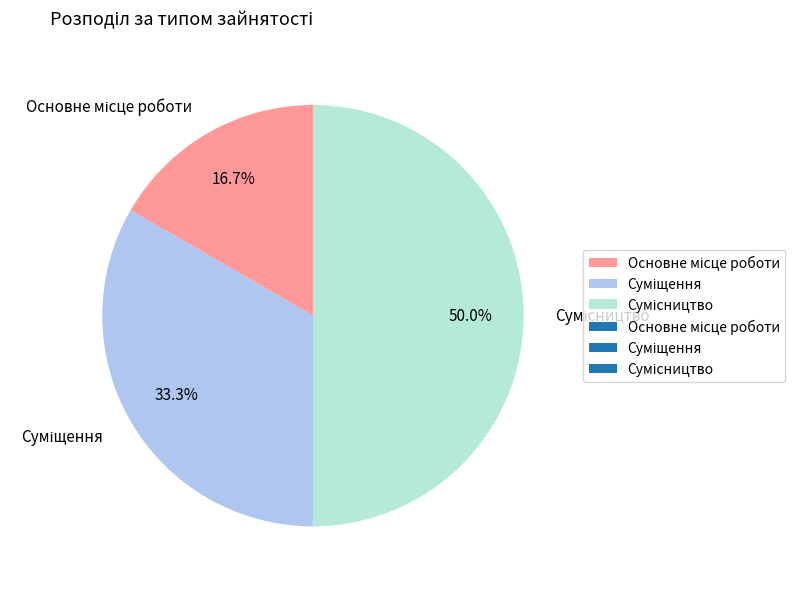

Combined, do Суміщення and Основне місце роботи account for over 50%?

No